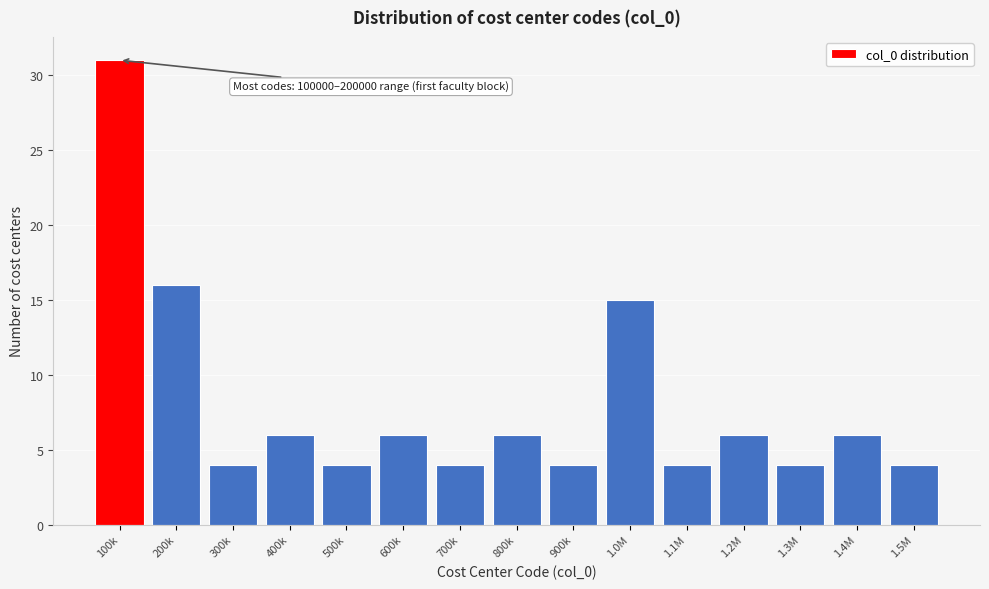

Reading right to left, list all the values displayed in this chart.

1.5M=4	1.4M=6	1.3M=4	1.2M=6	1.1M=4	1.0M=15	900k=4	800k=6	700k=4	600k=6	500k=4	400k=6	300k=4	200k=16	100k=31